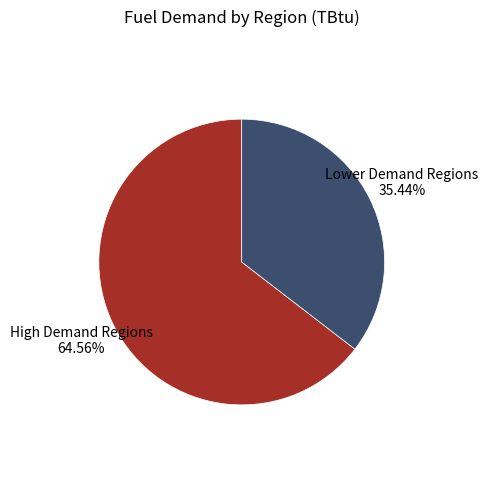

Does any single category account for the majority?

Yes